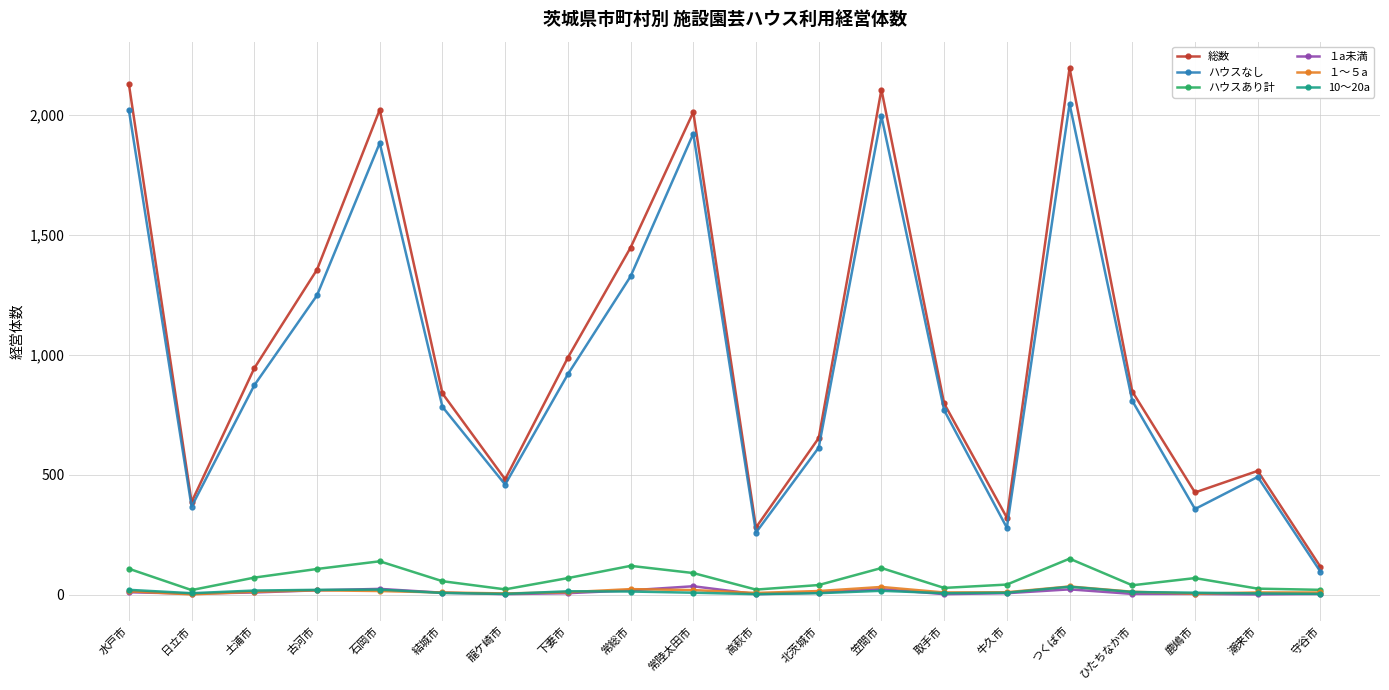

How many data points in １～５a are less than 12?

10